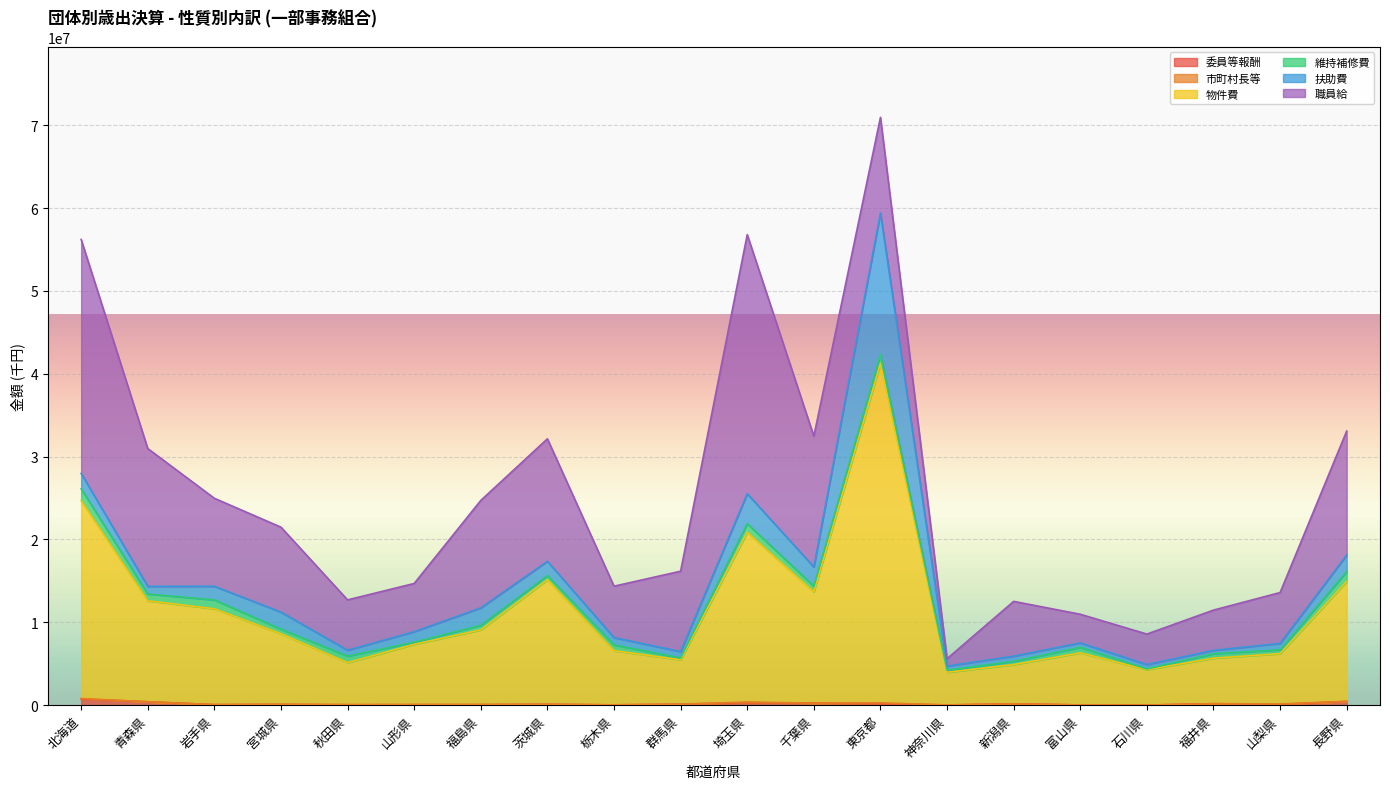

Is the value of 職員給 at 茨城県 greater than the value of 委員等報酬 at 千葉県?

Yes